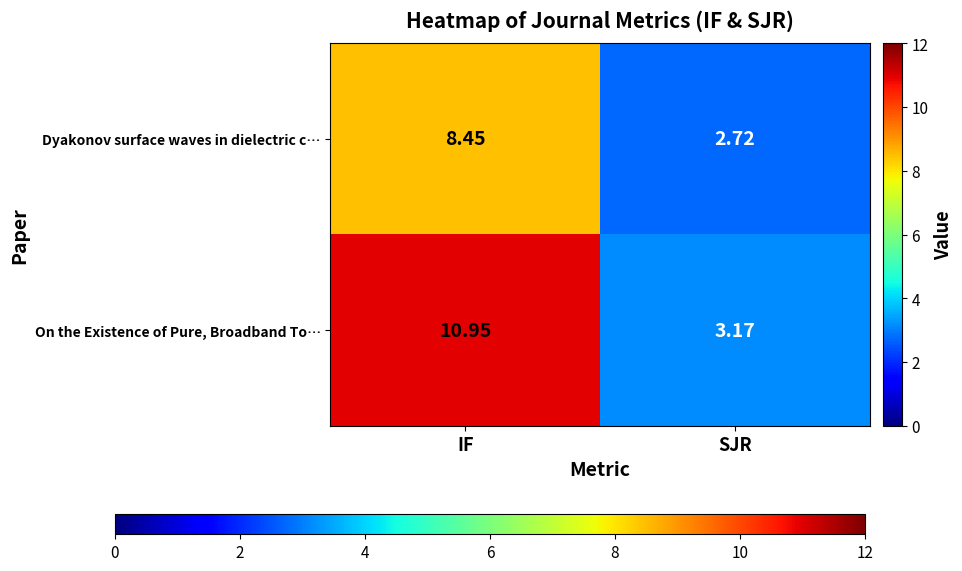

Rank the series by their maximum value, from highest to lowest.

On the Existence of Pure, Broadband To…, Dyakonov surface waves in dielectric c…